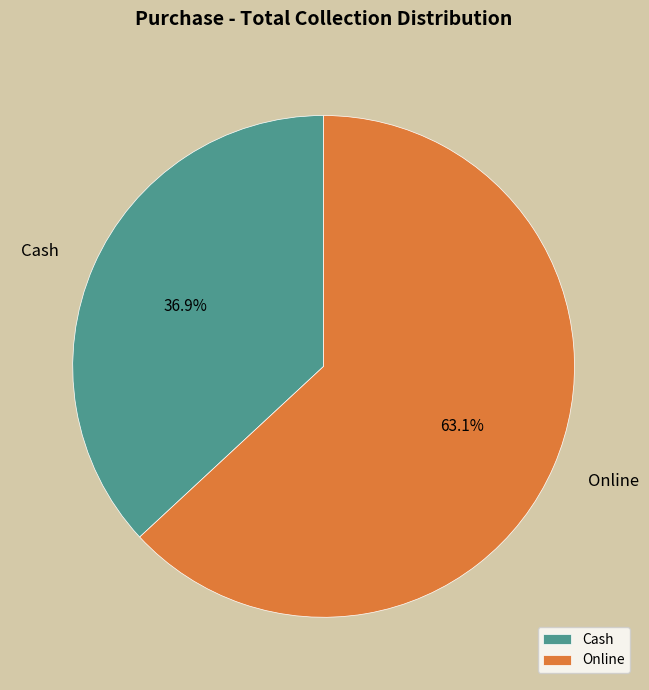

What portion of the pie excludes Online?

36.9%